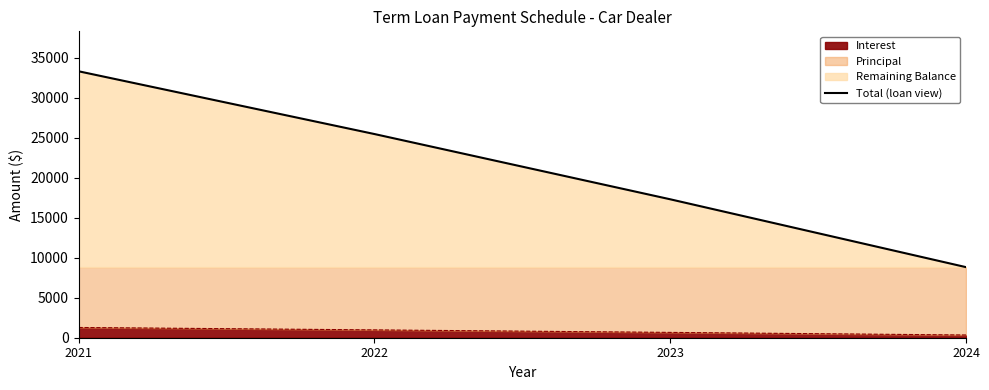

What is the ratio of the value at 2024 to the value at 2023?

0.5